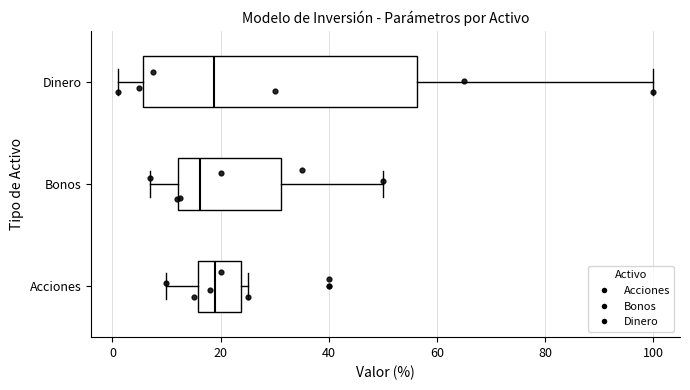

Where does the left whisker of the box for Acciones end on the x-axis? The values are not printed on the chart, so give them approximately, as read against the axis.

10